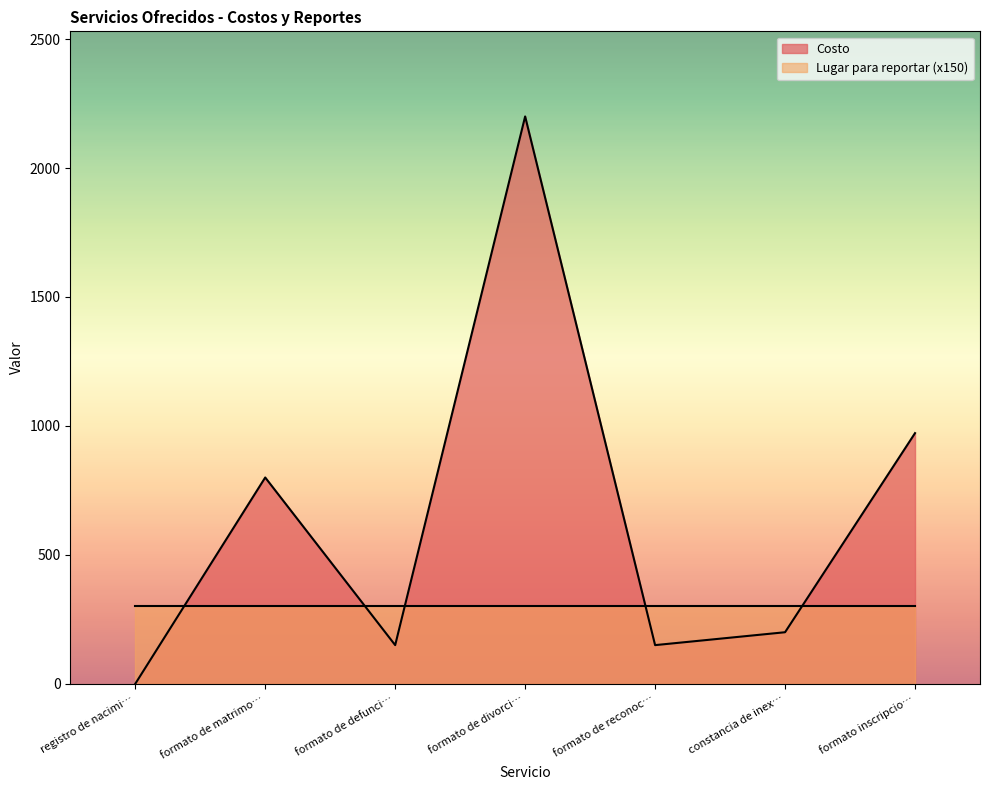

Which series changed the most between formato de matrimo… and formato de defunci…?

Costo